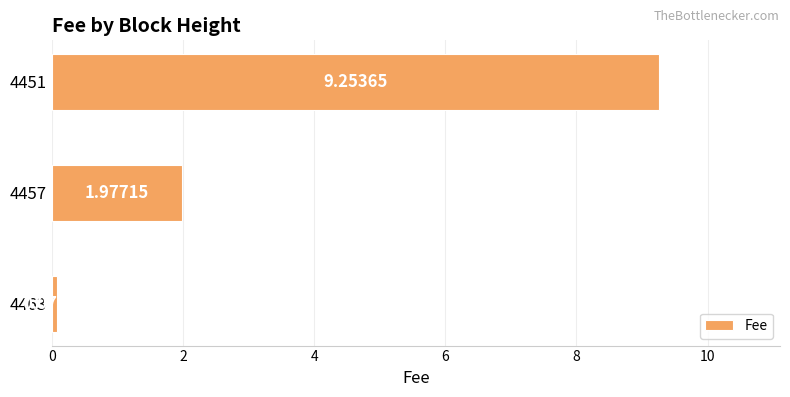

What is the change in value from 4463 to 4457?

+1.9